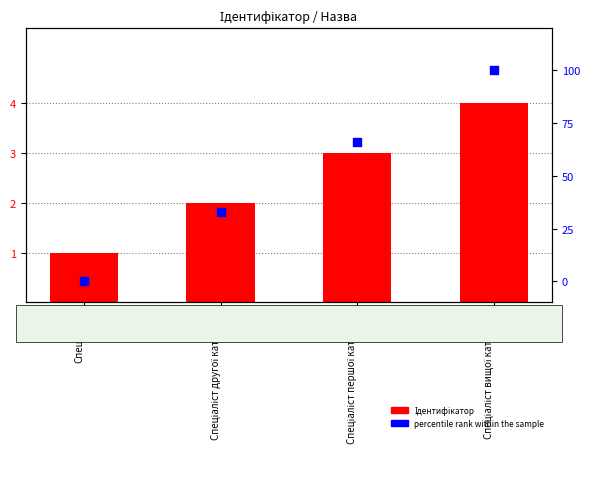

At how many categories does at least one series exceed 22?

3